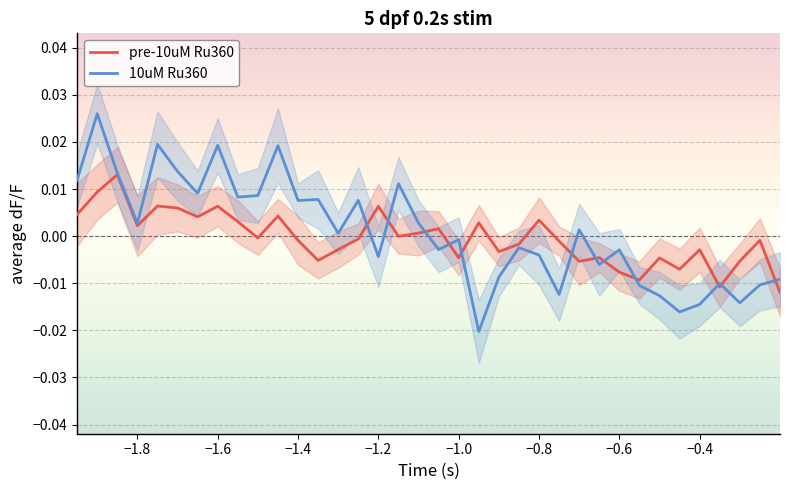

The 10uM Ru360 series shows -0.0 at −1.0. True or false?

True